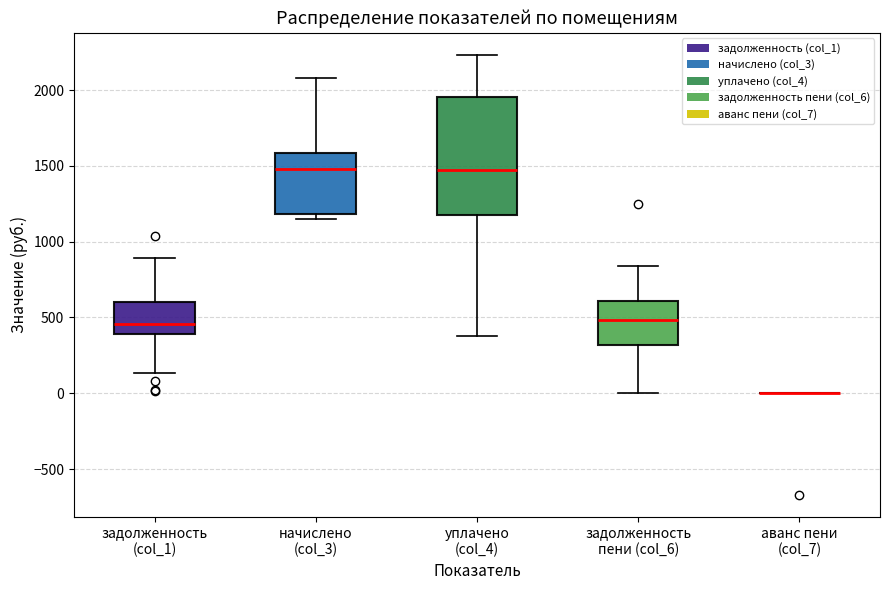

Where is the upper edge of the box for задолженность (col_1) on the y-axis? The values are not printed on the chart, so give them approximately, as read against the axis.

600